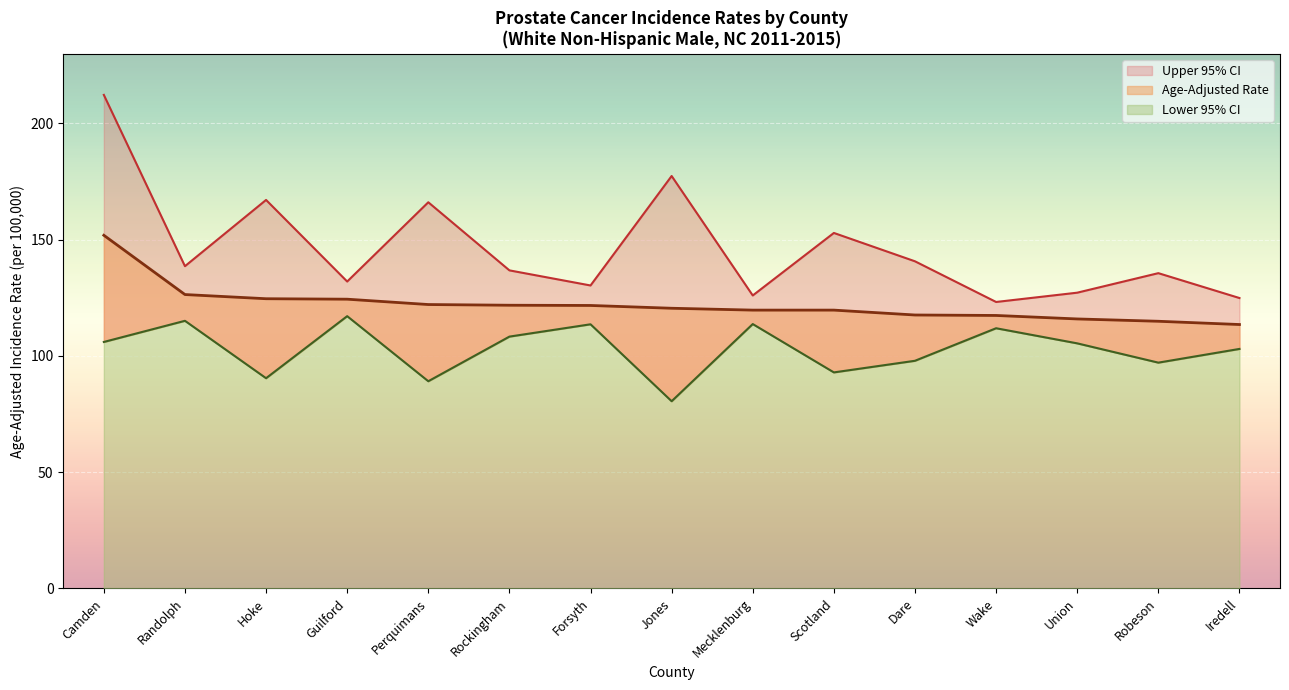

At which category does Upper 95% CI reach its first local peak?

Hoke